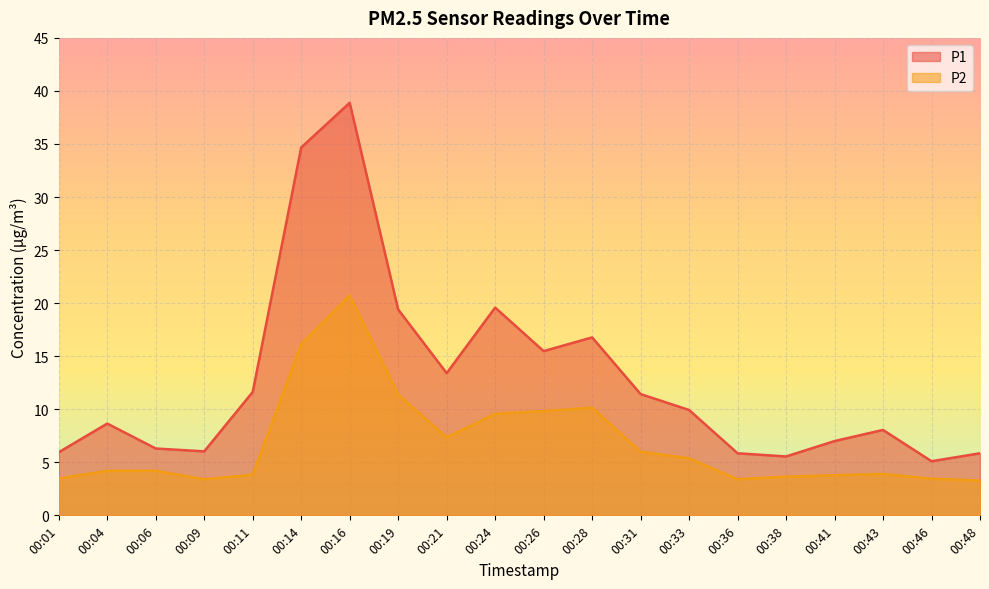

Read the P2 value at 00:21.

7.3